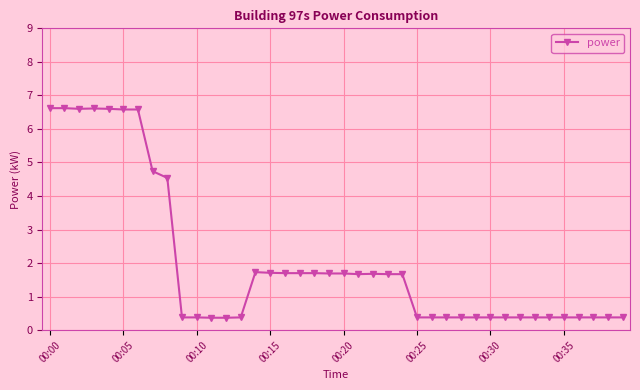

How many values are below 1?

20